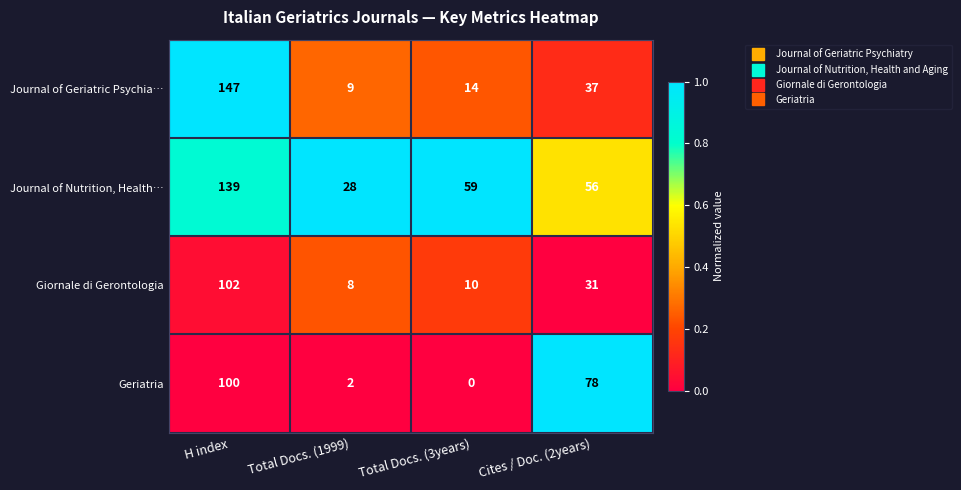

Reading left to right, what are all the values shown in this chart?

Journal of Geriatric Psychia…: 147	9	14	37
Journal of Nutrition, Health…: 139	28	59	56
Giornale di Gerontologia: 102	8	10	31
Geriatria: 100	2	0	78